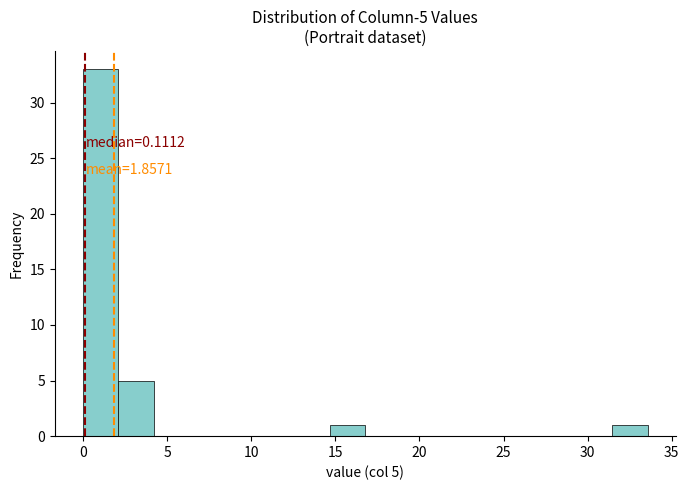

Over which range of the x-axis is the bar tallest?

0.0 to 2.0